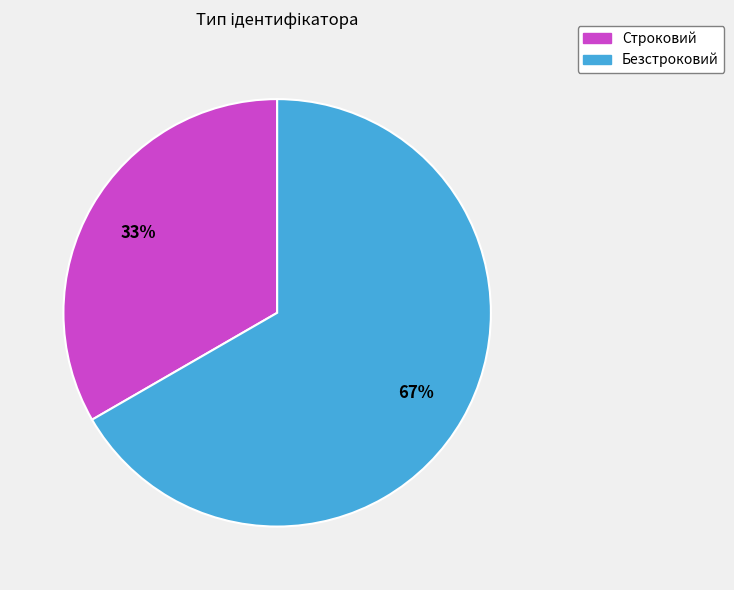

To the nearest percent, what is the average slice percentage?

50%